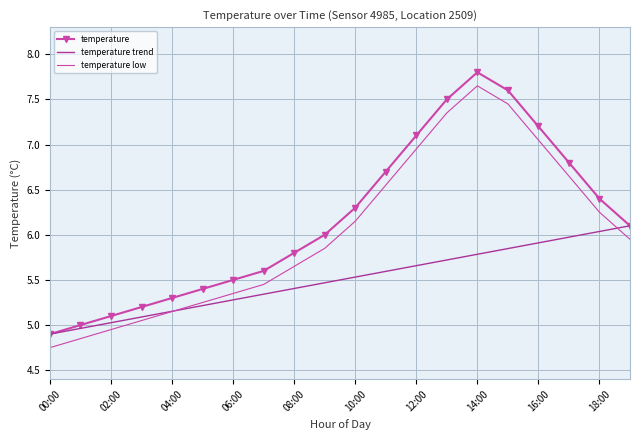

What is the sum of all temperature values?

123.3